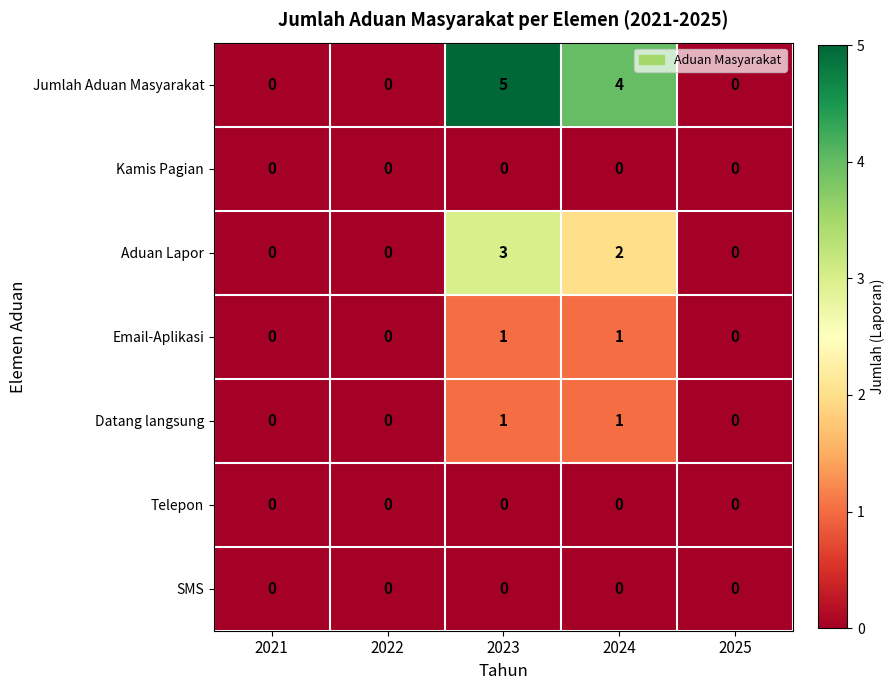

Which series has the largest total across all categories?

Jumlah Aduan Masyarakat